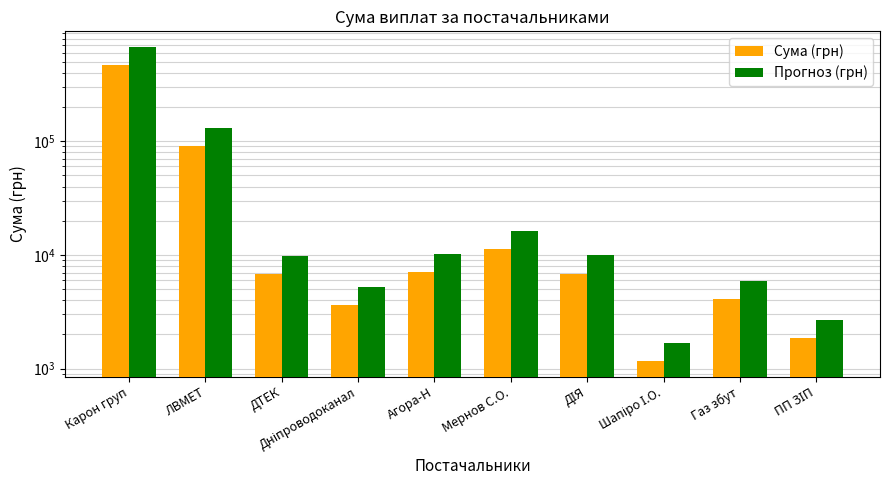

The Прогноз (грн) series shows 3597.3 at Газ збут. True or false?

False